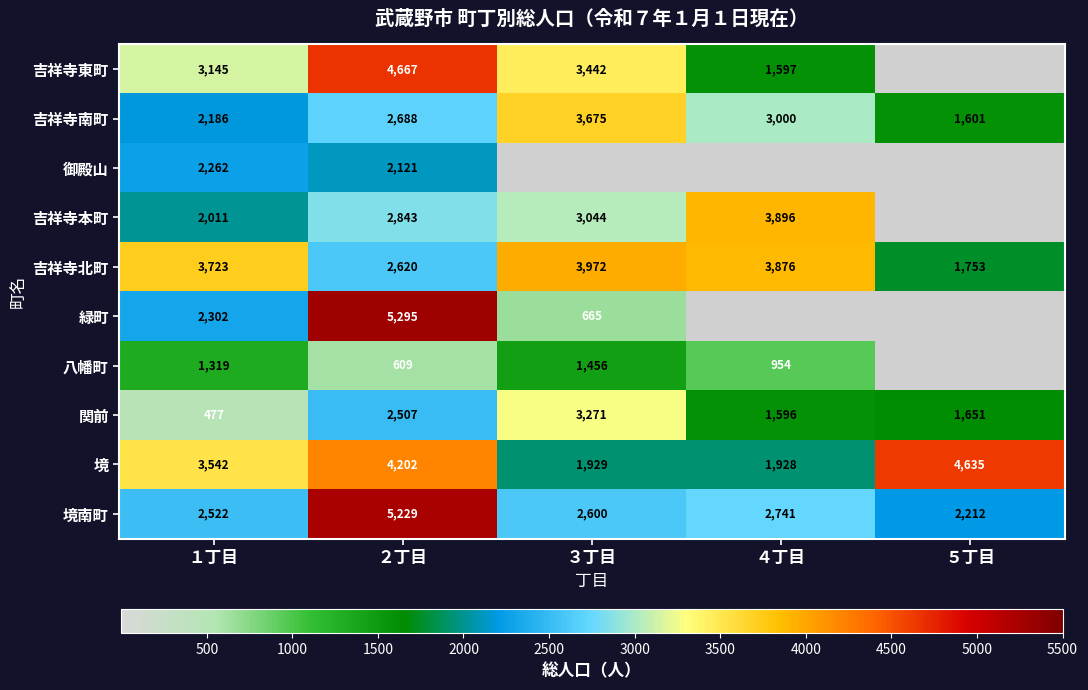

The value of 境 at １丁目 is 2315.2. True or false?

False